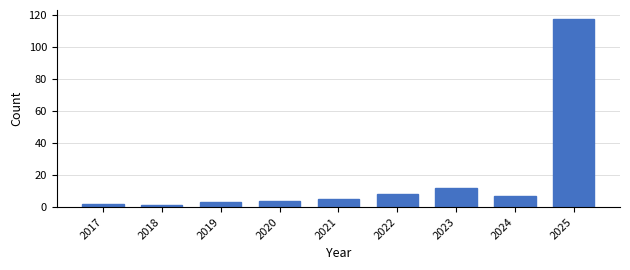

Reading left to right, what are all the values shown in this chart?

2	1	3	4	5	8	12	7	117